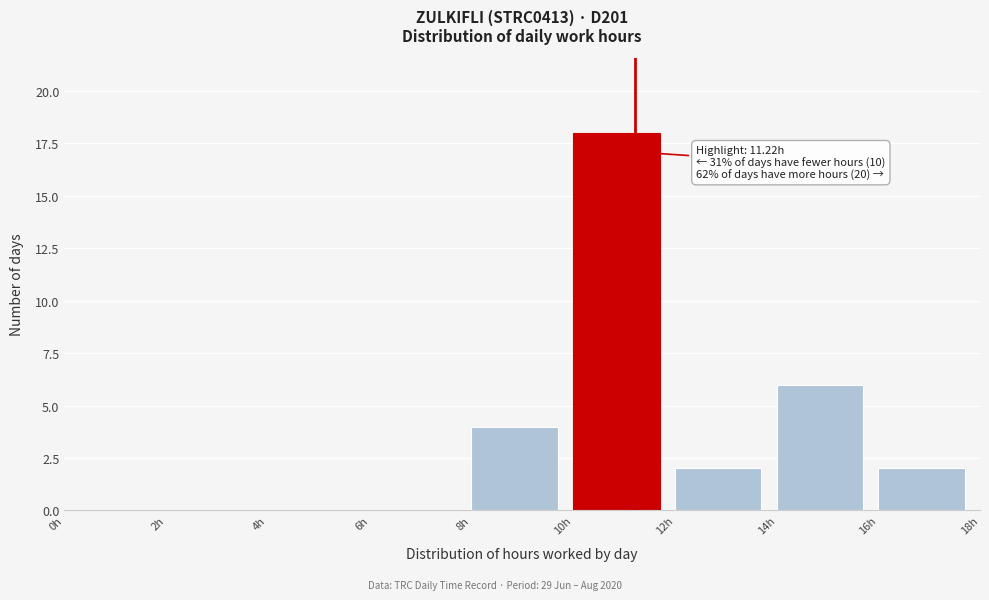

Which range on the x-axis has the tallest bar?

10 to 12